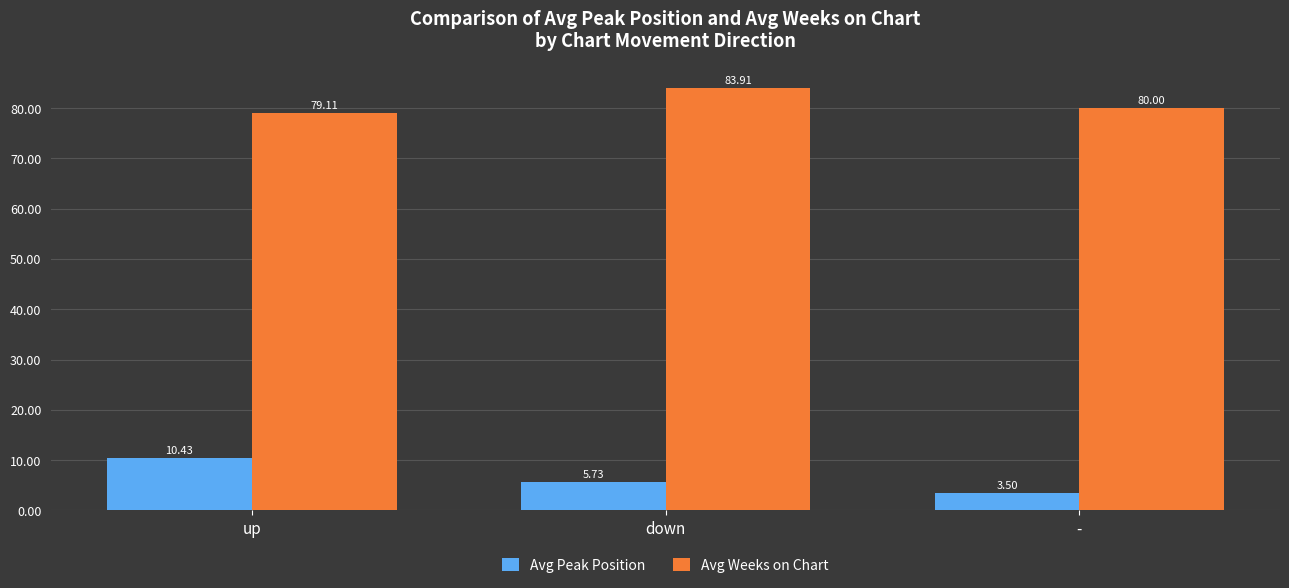

Which series has the widest spread of values?

Avg Peak Position